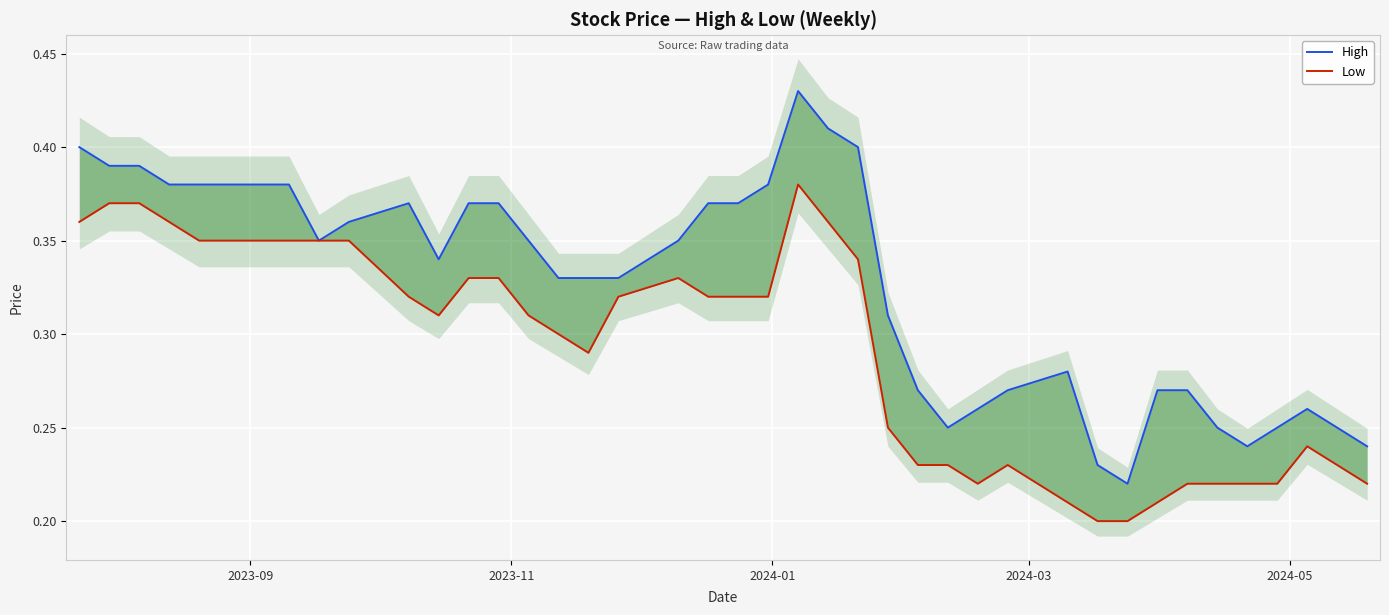

What are all the series names shown in the legend?

High, Low